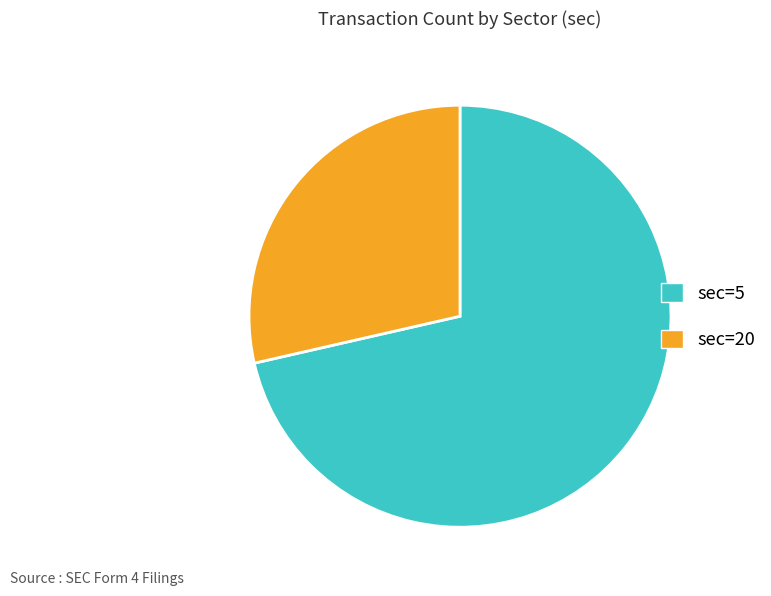

Which slice is the smallest?

sec=20